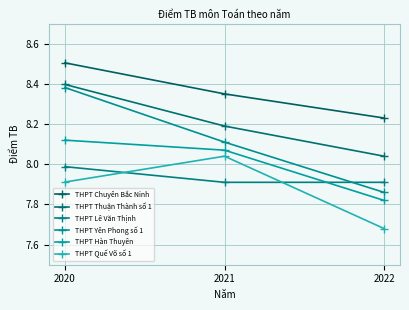

Where does the THPT Hàn Thuyên series first go above 8?

2020